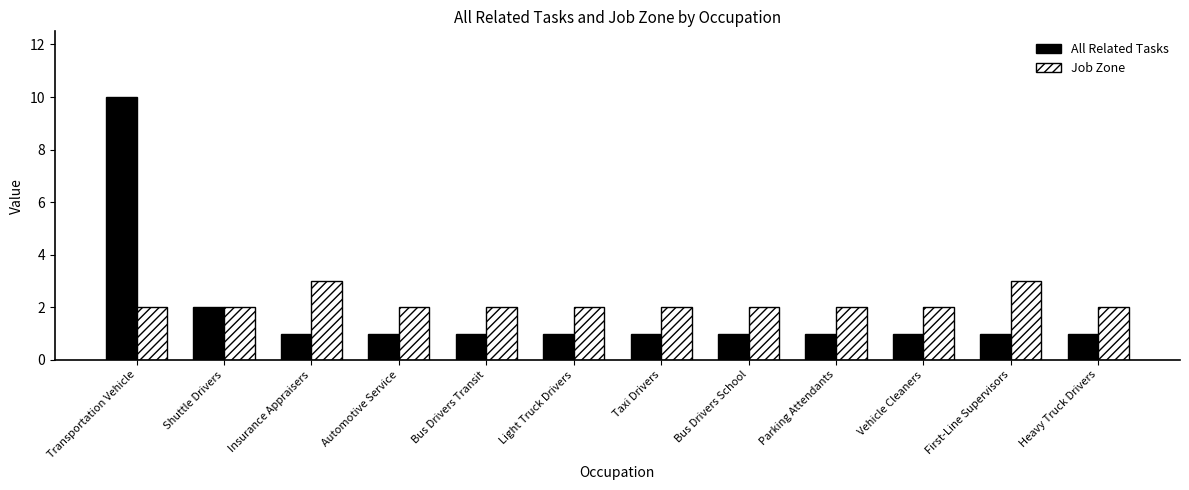

At how many categories does at least one series exceed 4?

1